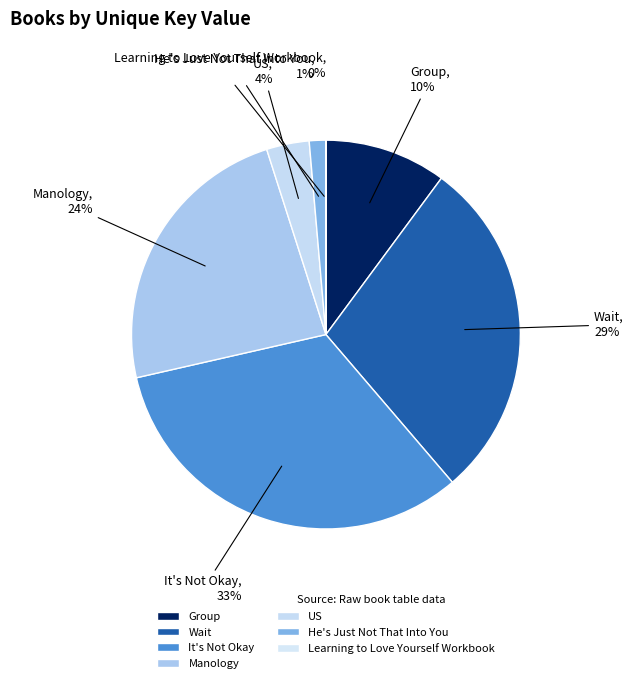

Combined, do Manology and It's Not Okay account for over 50%?

Yes